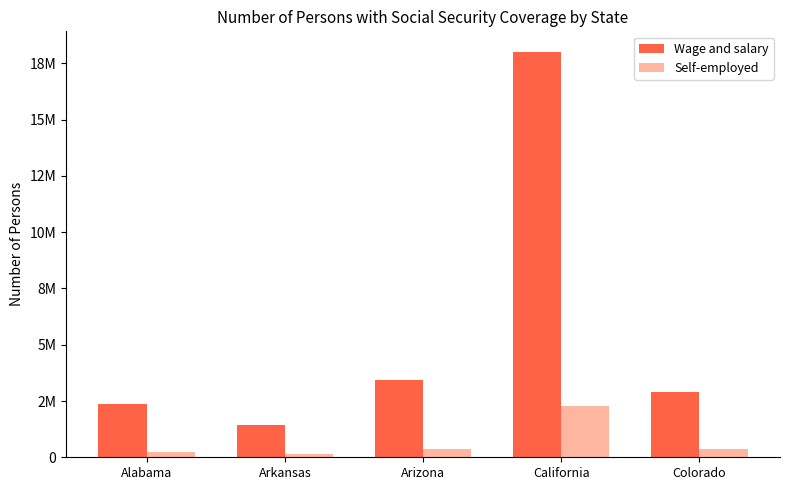

Which series has the largest total across all categories?

Wage and salary